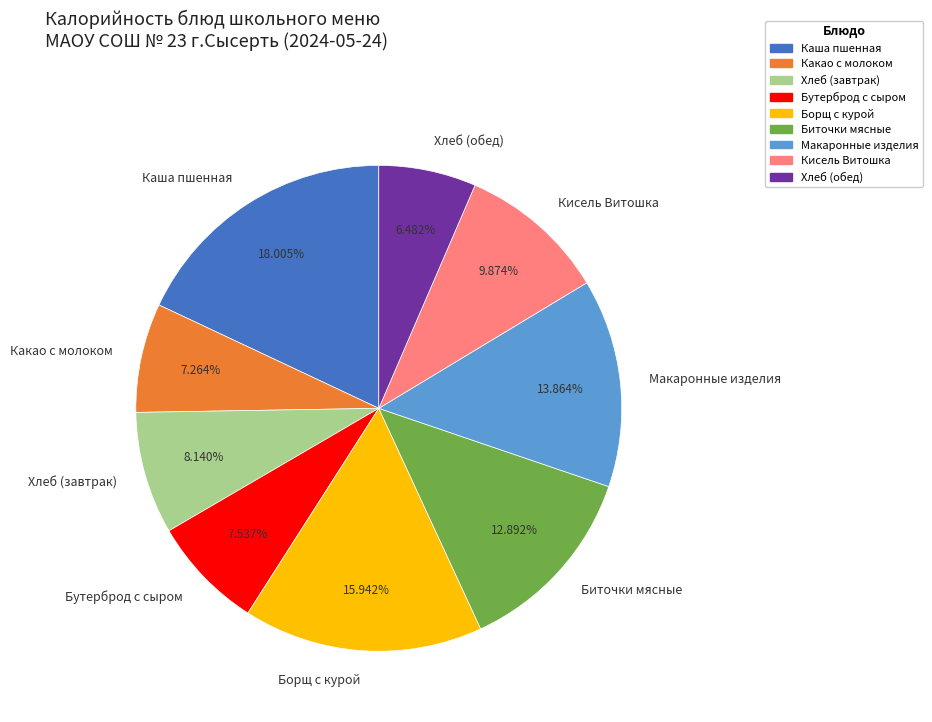

Is there a majority slice in this chart?

No